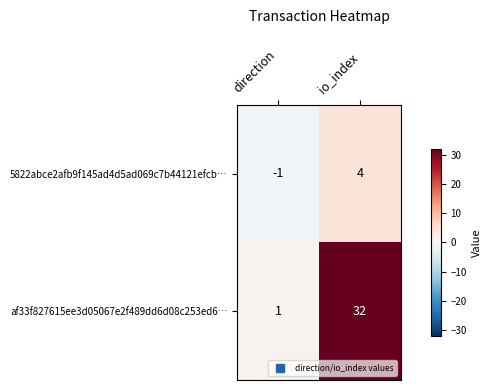

The af33f827615ee3d05067e2f489dd6d08c253ed6… series shows 32 at io_index. True or false?

True